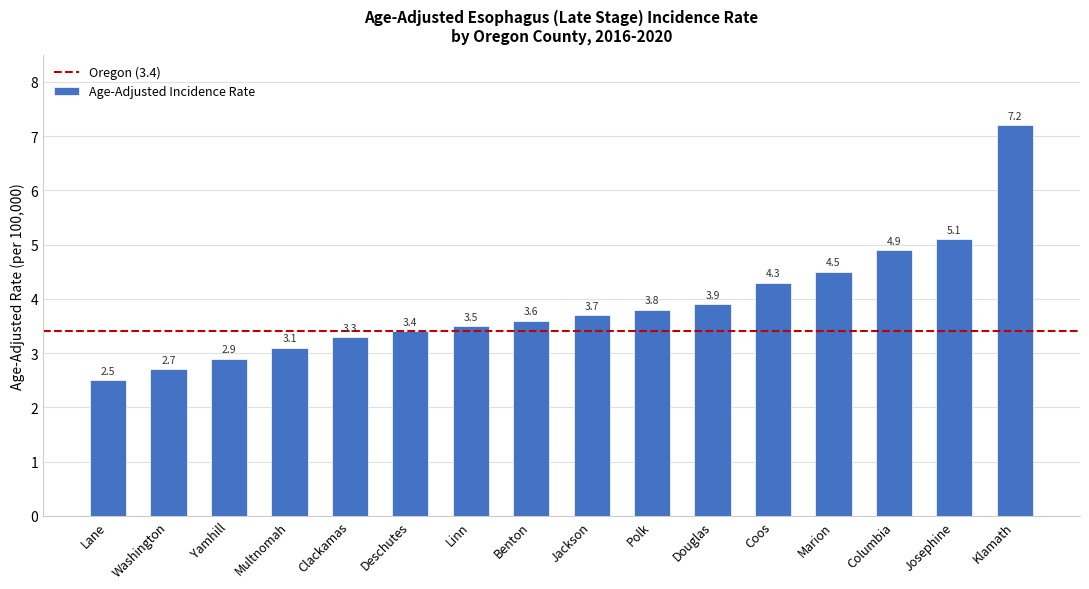

How many distinct data groups are displayed?

1